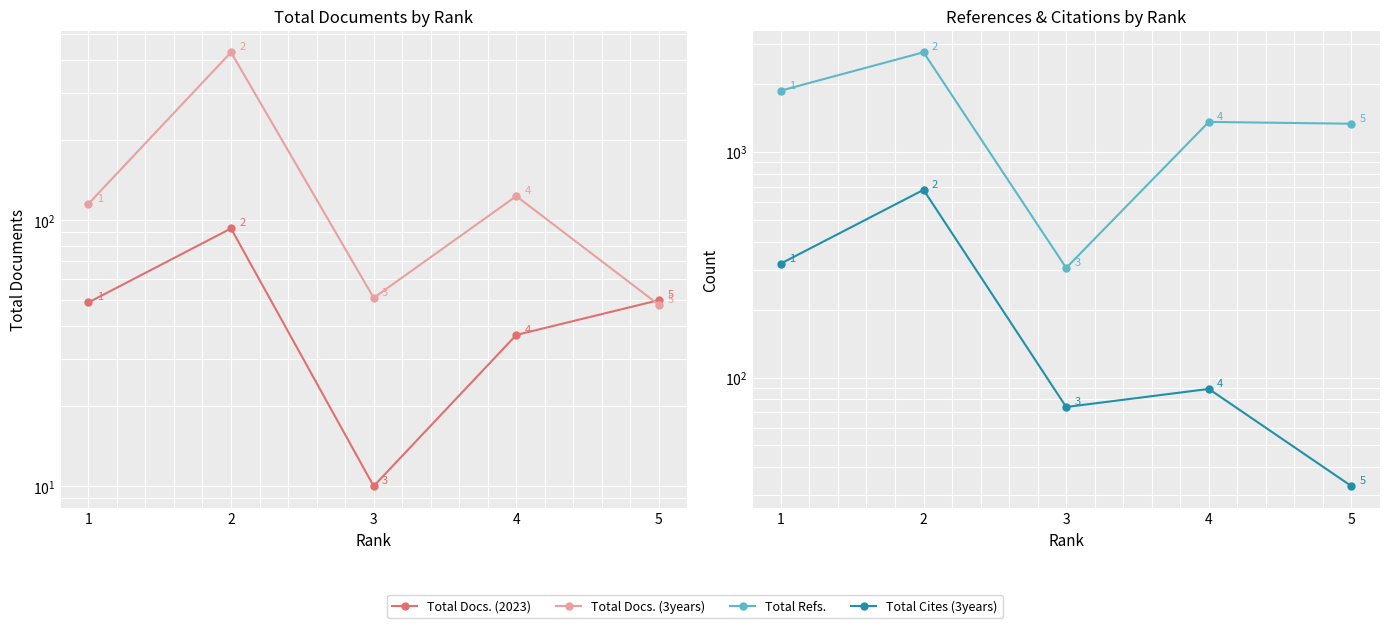

Which category has the highest value in the Total Docs. (3years) series?

2